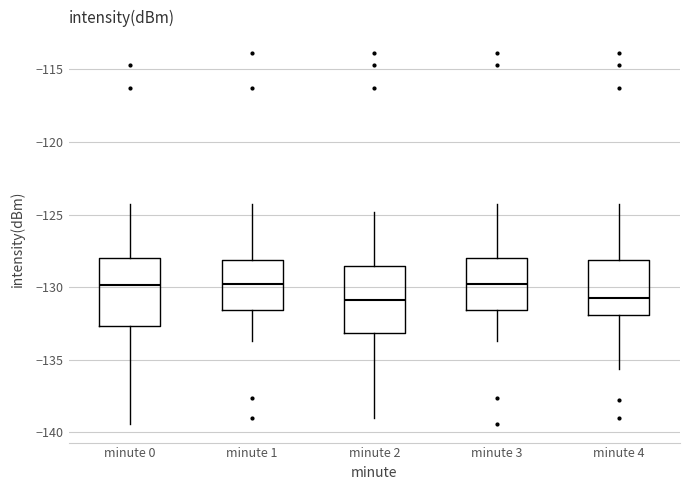

Where does the lower whisker of the box for minute 0 end on the y-axis? The values are not printed on the chart, so give them approximately, as read against the axis.

-139.5